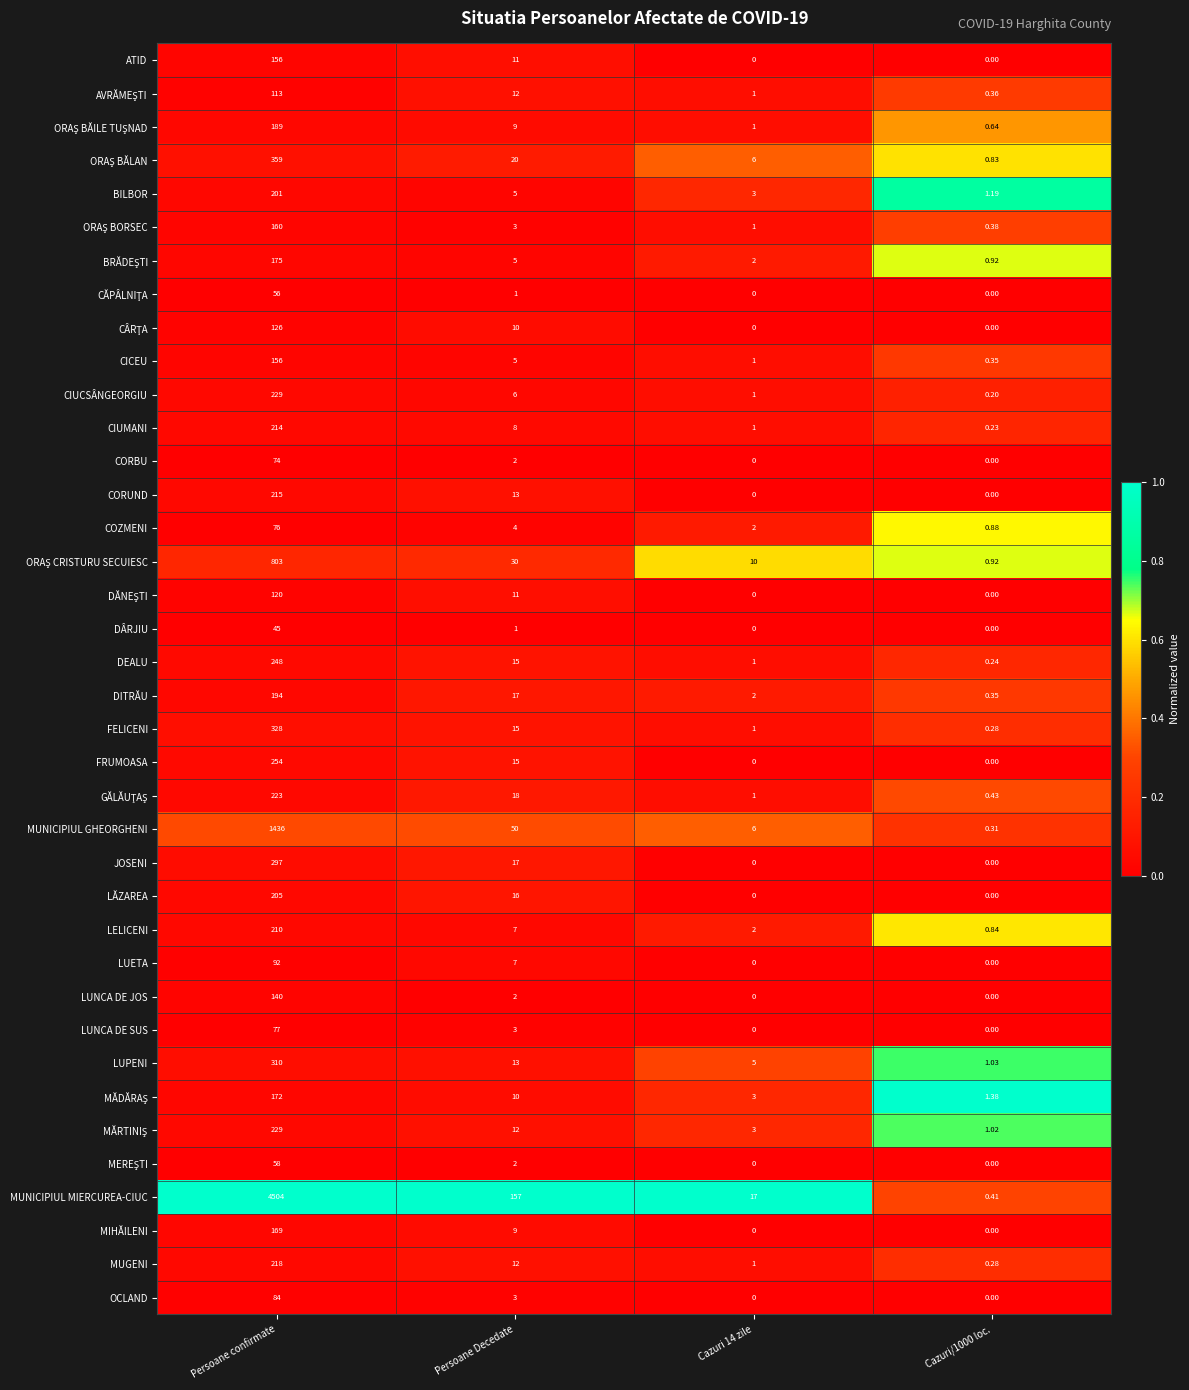

Where is CIUMANI nearest to the value 107?

Persoane Decedate